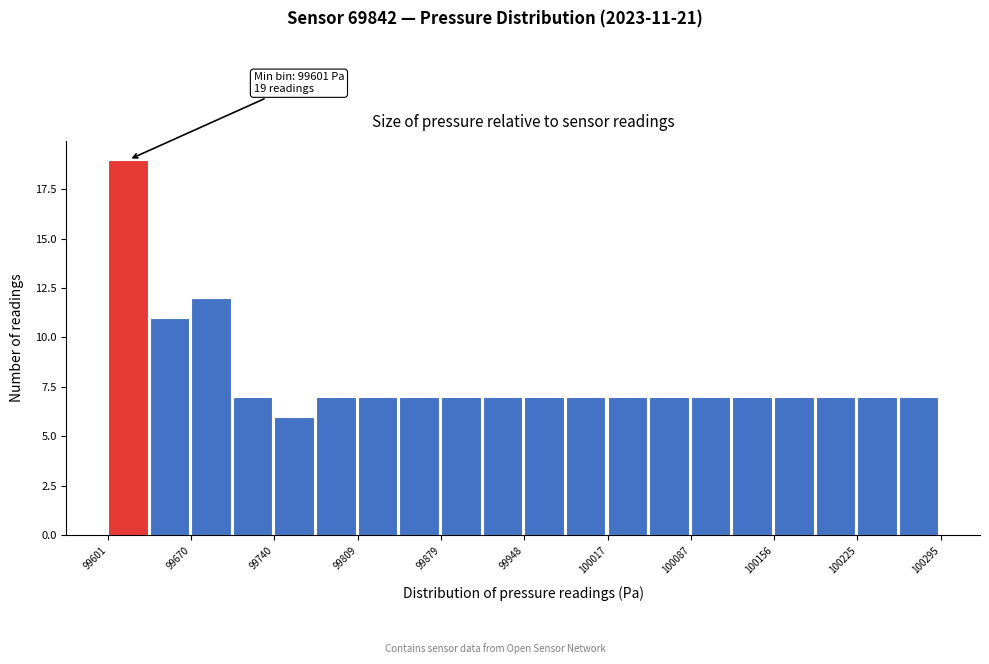

Around what value on the x-axis is the tallest bar? Give the approximate position of its centre, as read against the axis.

99620